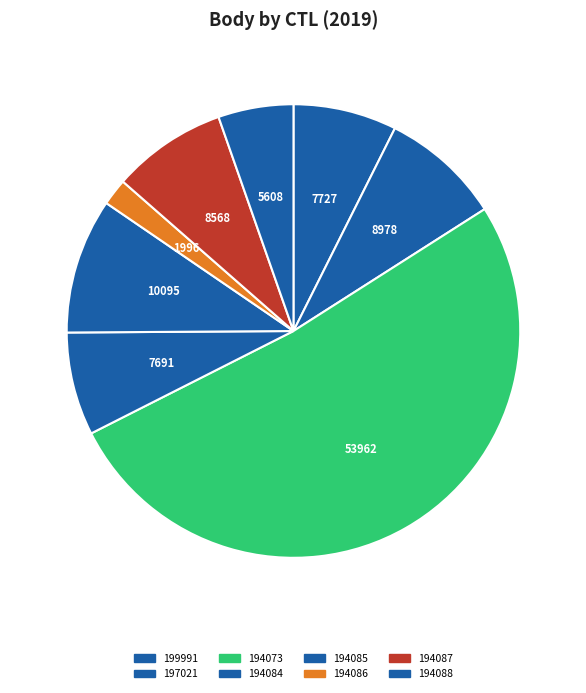

Count the number of slices in the pie.

8